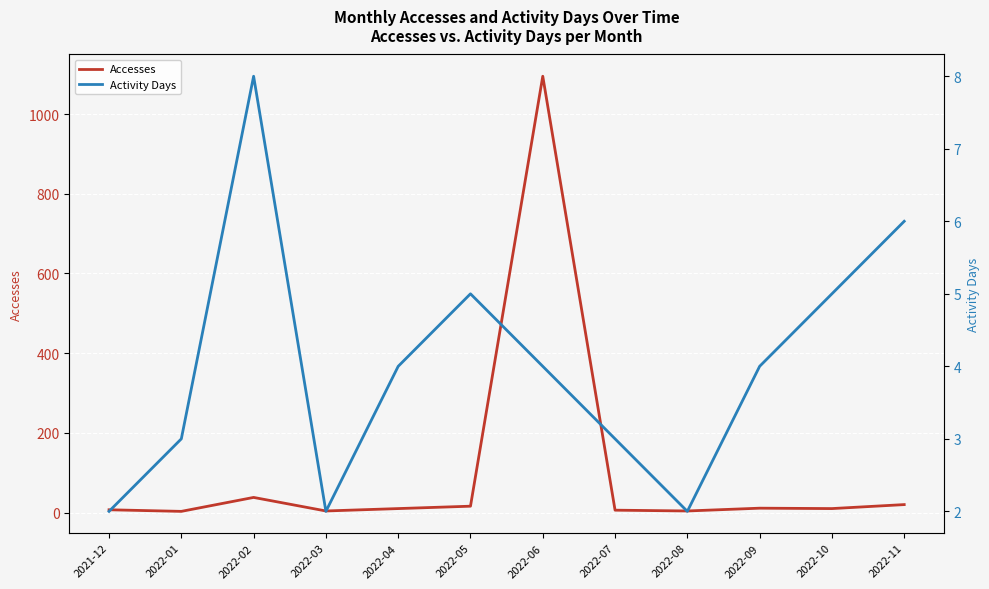

Count the Activity Days values in the range 3 to 5.

7